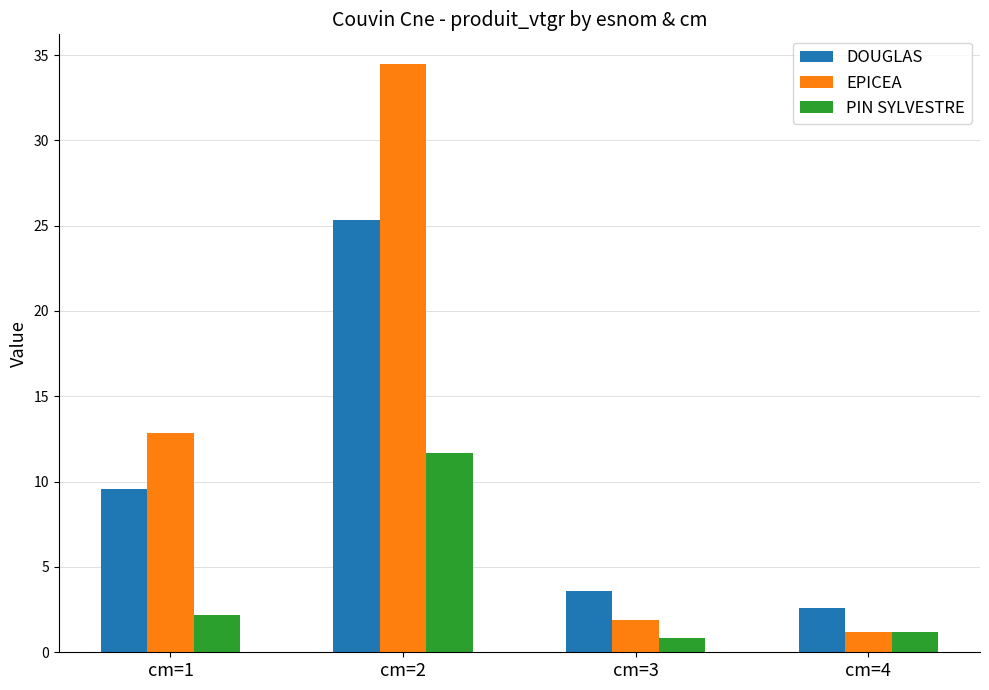

Which category has the lowest value in the DOUGLAS series?

cm=4